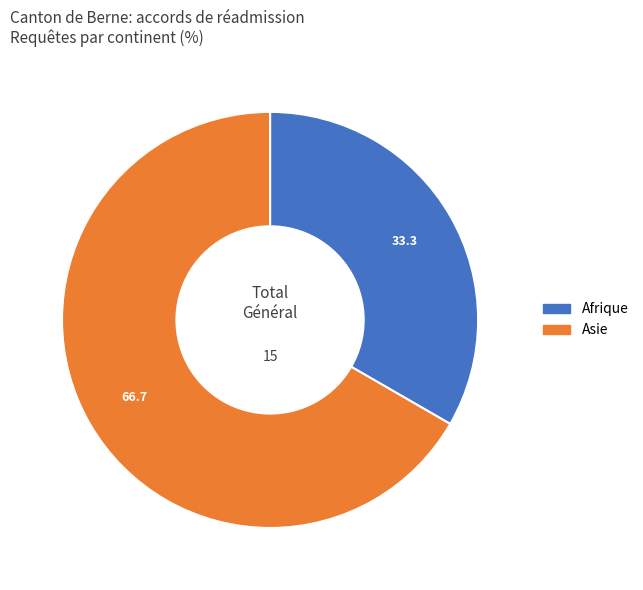

Count the number of slices in the pie.

2